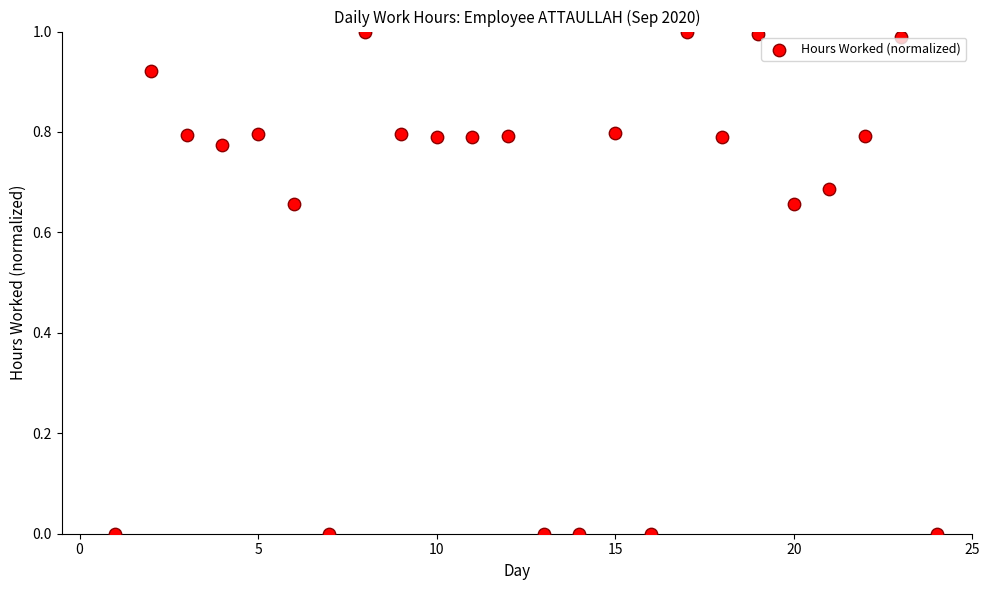

What is the range of X values (max minus min)?

23.0